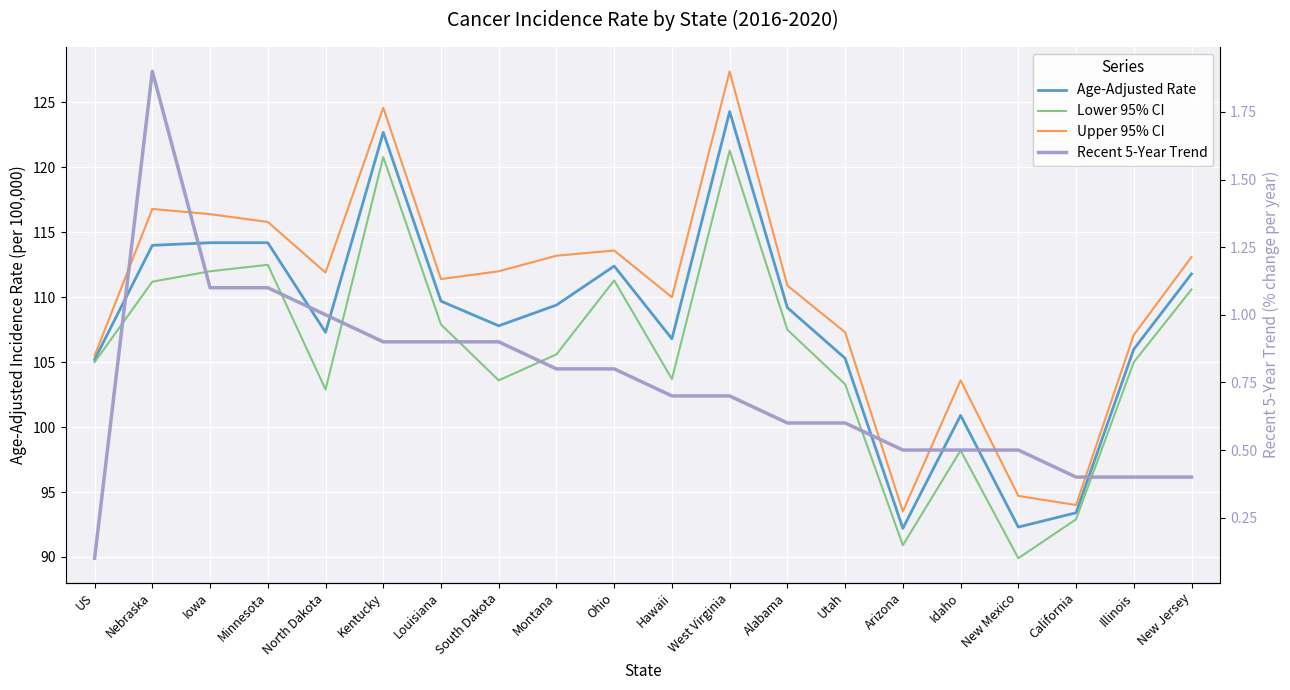

Is the value of Recent 5-Year Trend at US greater than the value of Upper 95% CI at New Jersey?

No